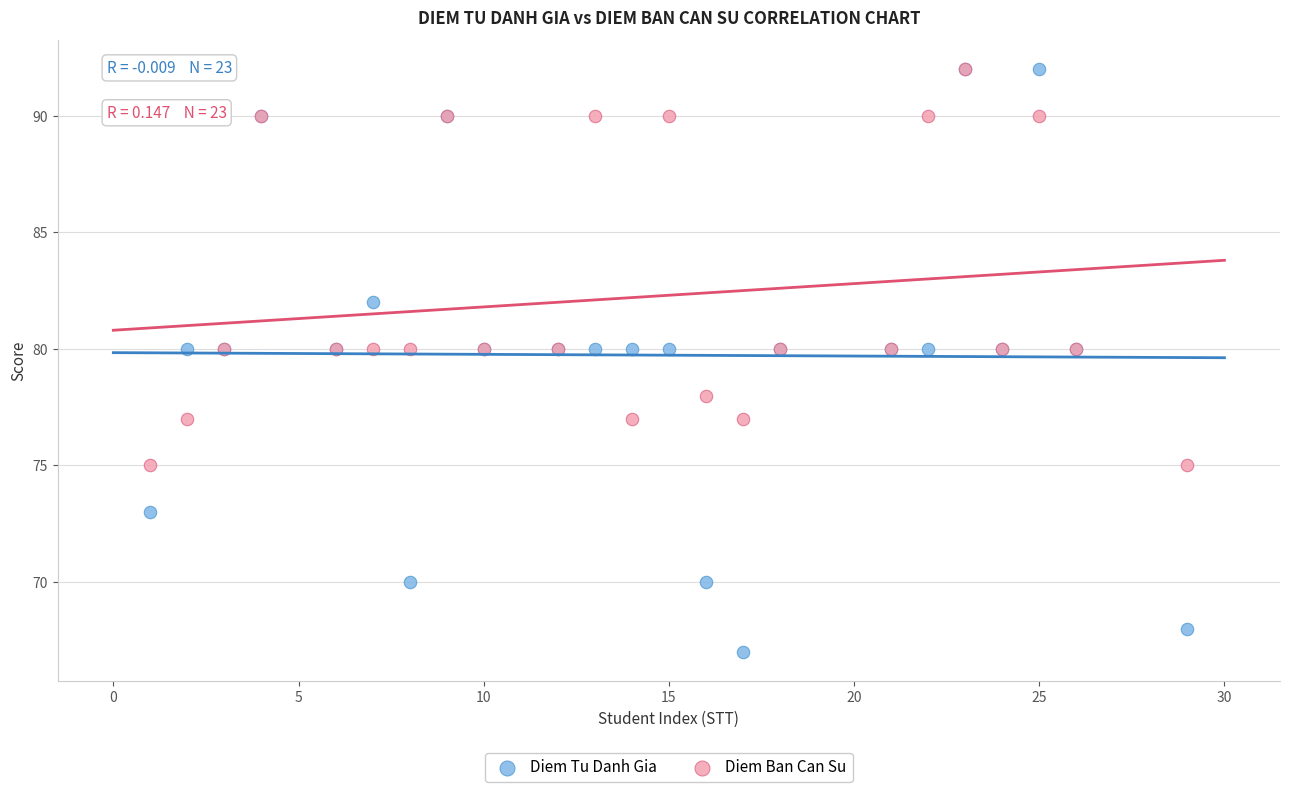

Which series reaches the minimum Y coordinate?

Diem Tu Danh Gia